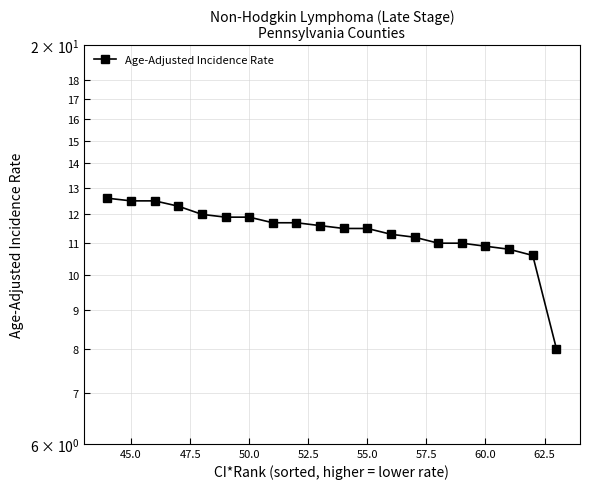

What is the maximum value shown in the chart?

12.6